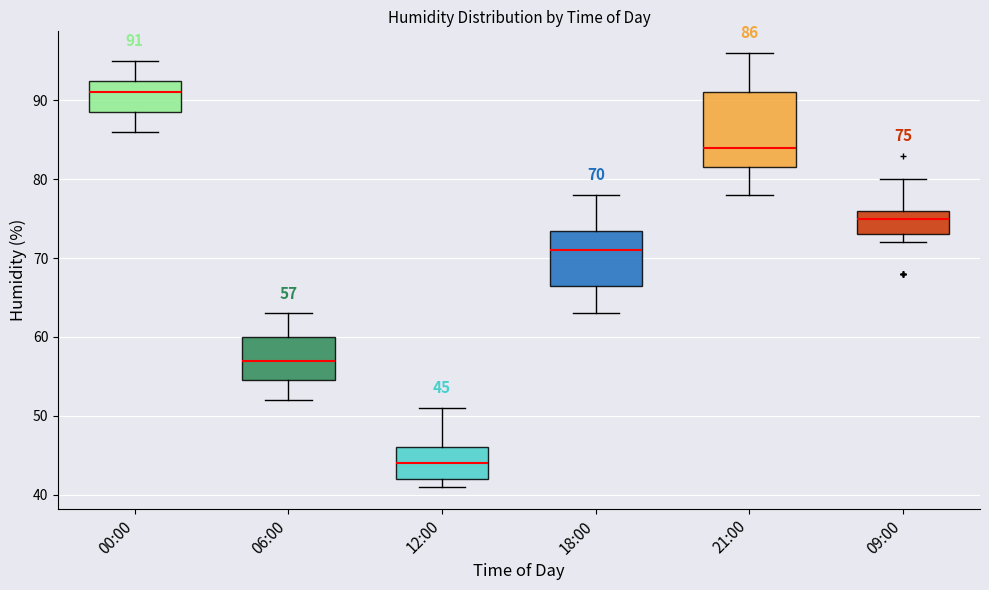

Which box is the tallest, from its lower edge to its upper edge?

21:00